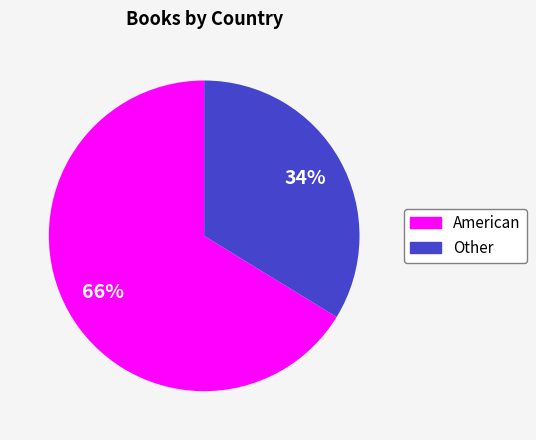

Is the sum of Other and American greater than half?

Yes